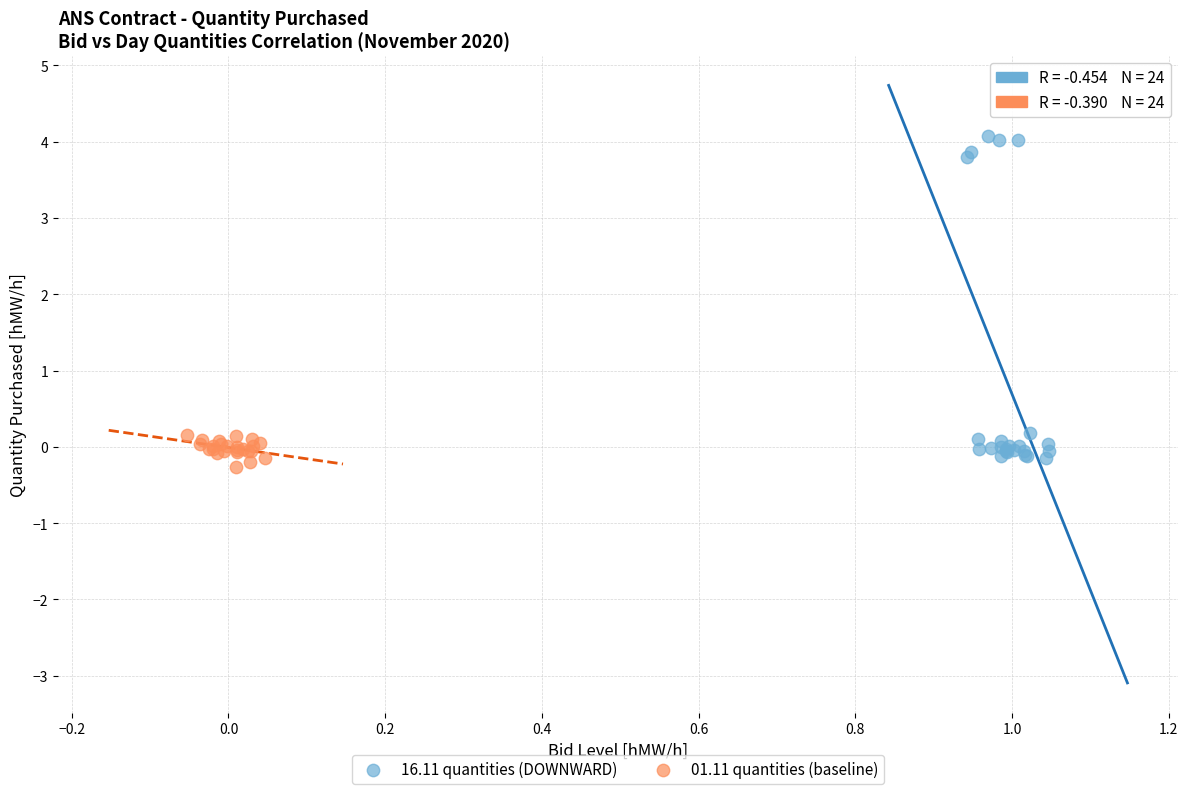

Which series has the widest spread of Y values?

16.11 quantities (DOWNWARD)